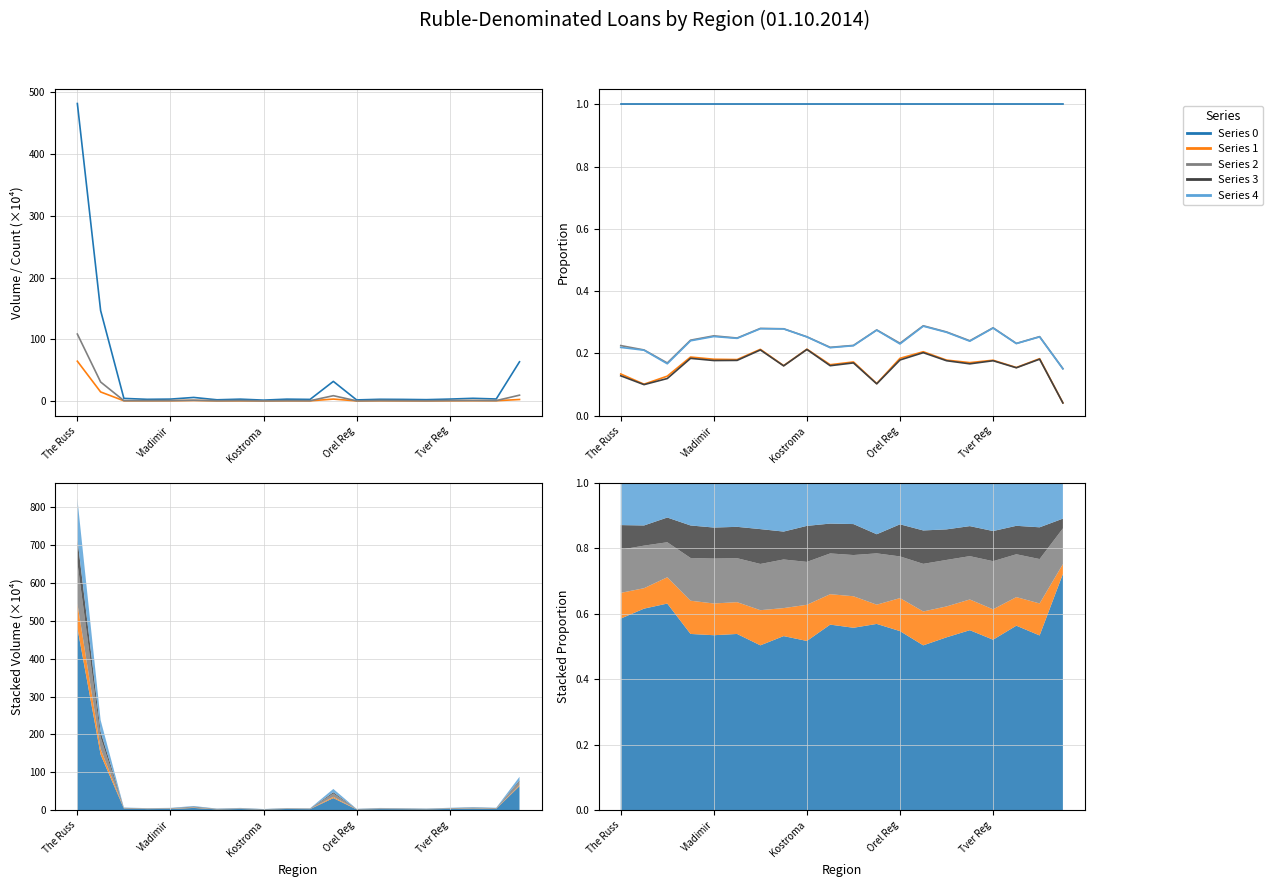

How many lines are shown in the chart?

5